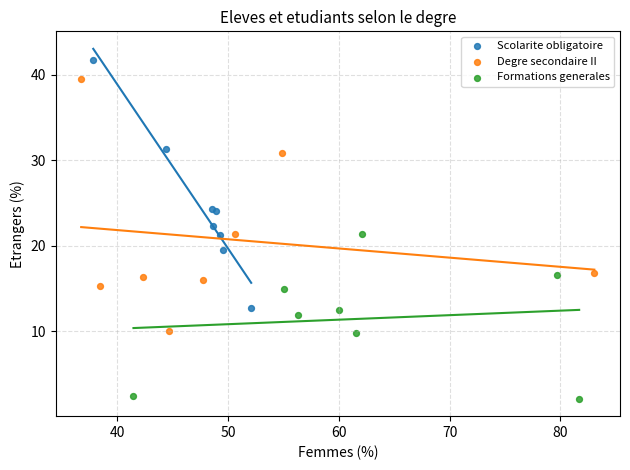

Which series reaches the maximum Y coordinate?

Scolarite obligatoire